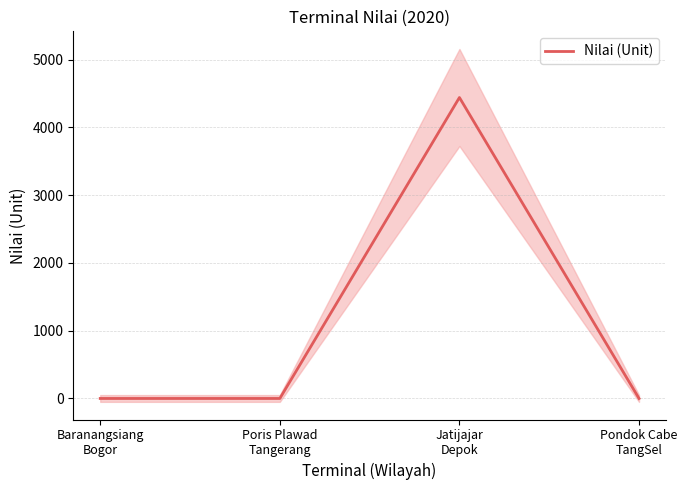

True or false: the data shows 0 at Poris Plawad
Tangerang.

True